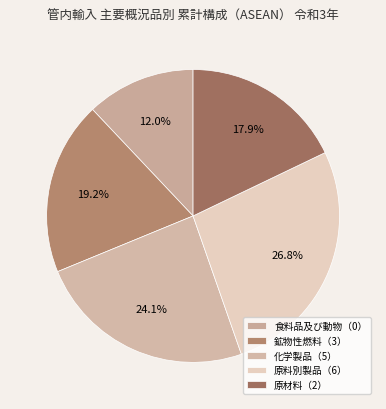

How many segments does this pie chart have?

5